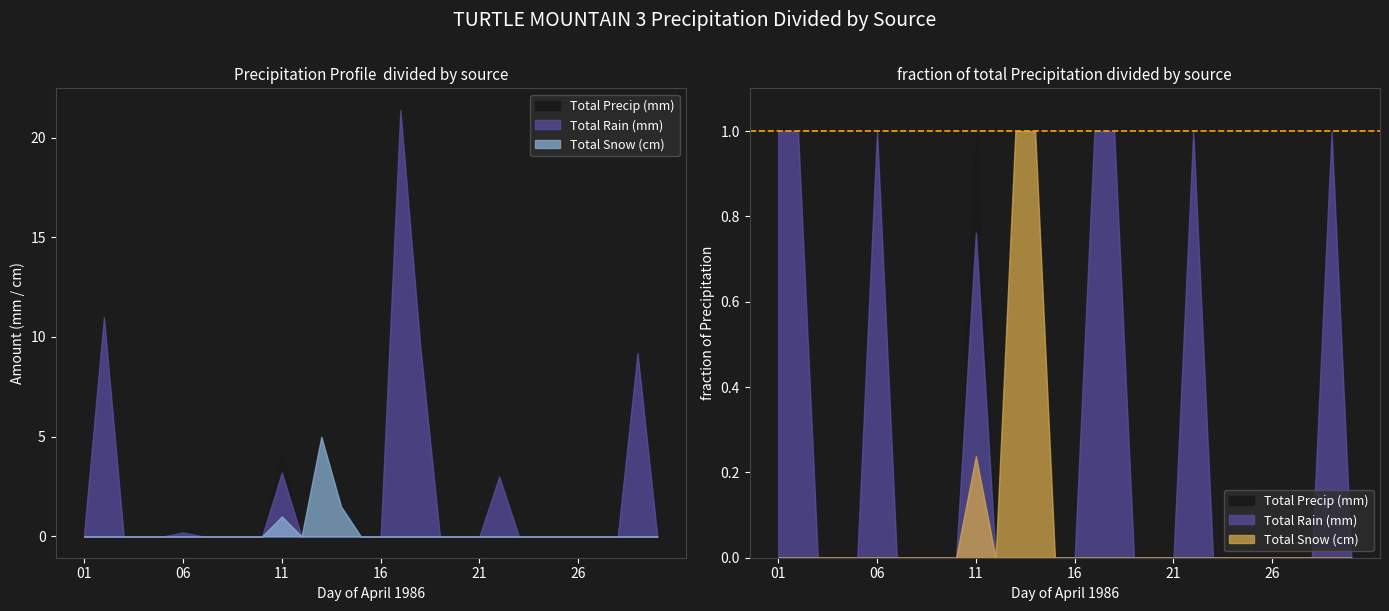

At which label does Total Snow (cm) reach its minimum?

01